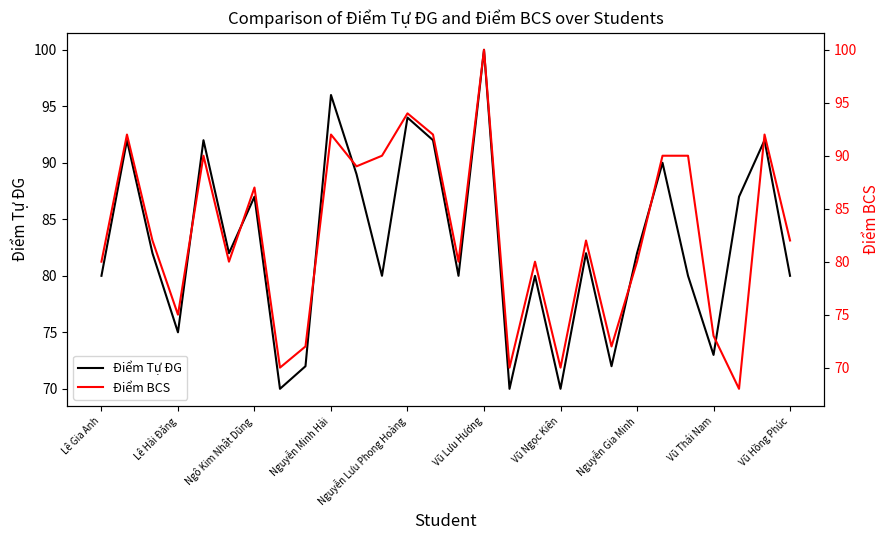

Which series has the largest range (max minus min)?

Điểm BCS